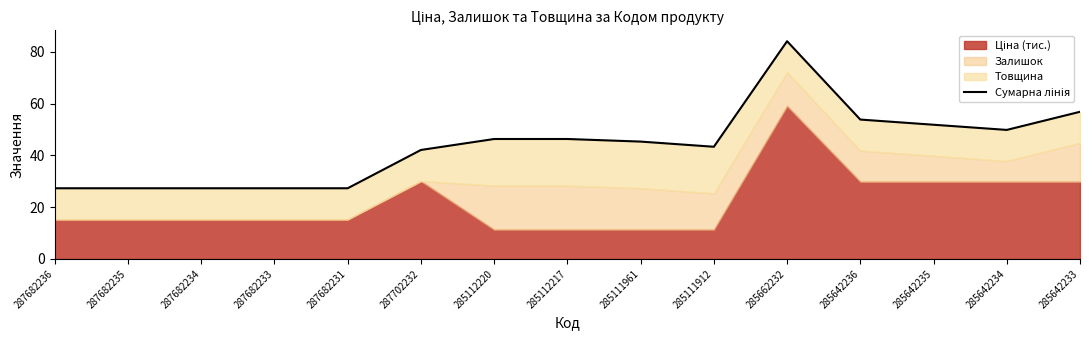

Approximately how many times larger is the value at 287682235 compared to 285111912?

0.6